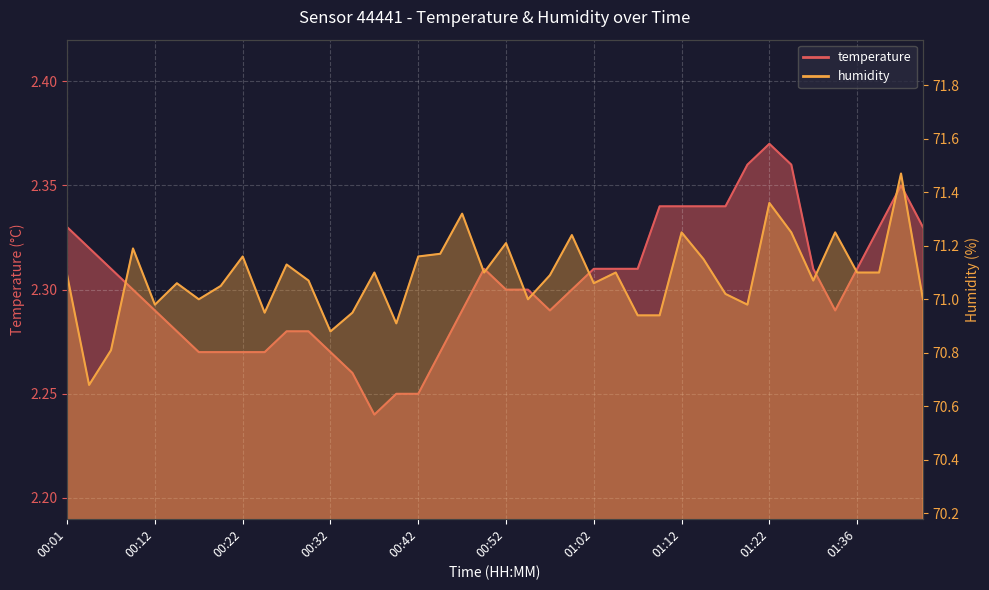

What is the value of the humidity point at the 4th from the left?

71.2